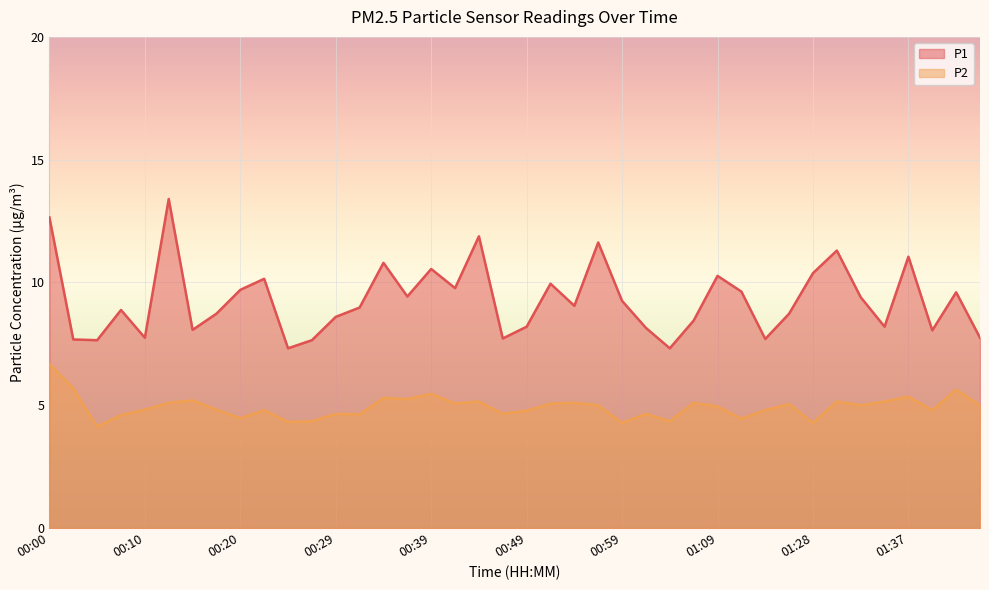

True or false: P1 and P2 cross at least once.

False